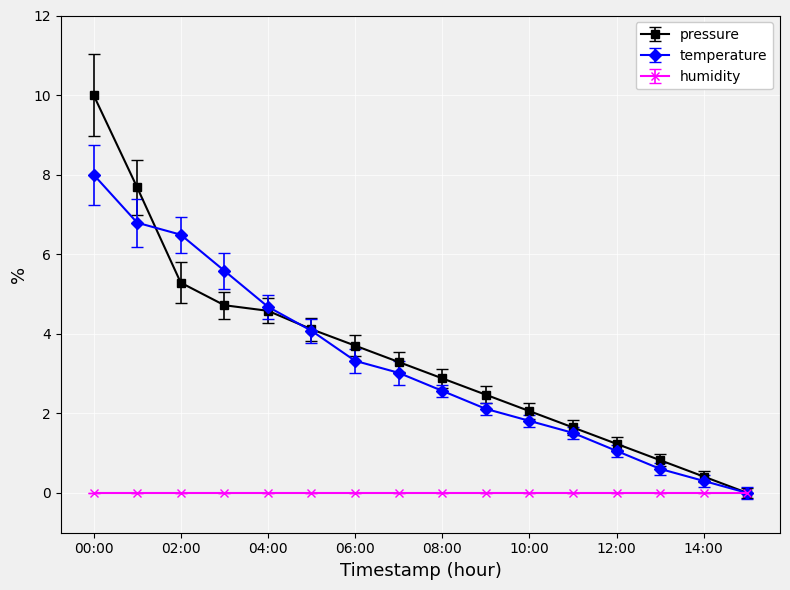

Which series has the widest spread of values?

pressure